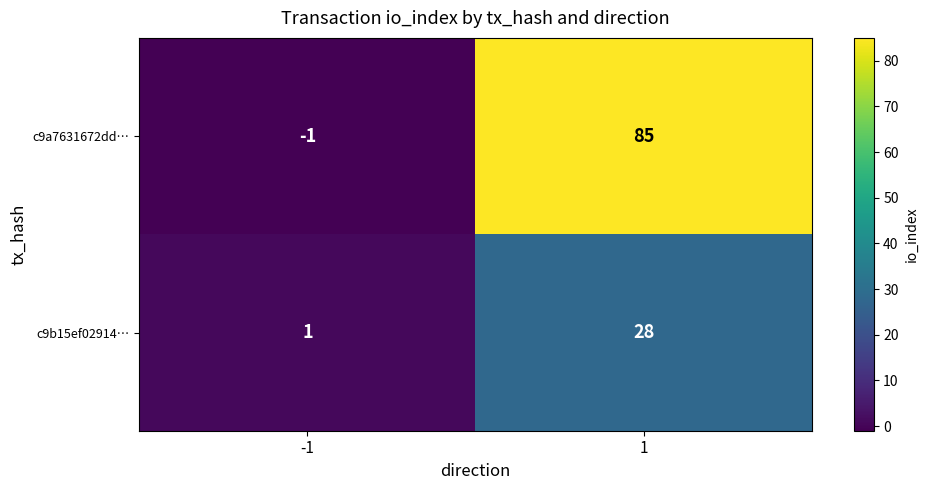

Is it true that c9b15ef02914… equals 28 at 1?

True